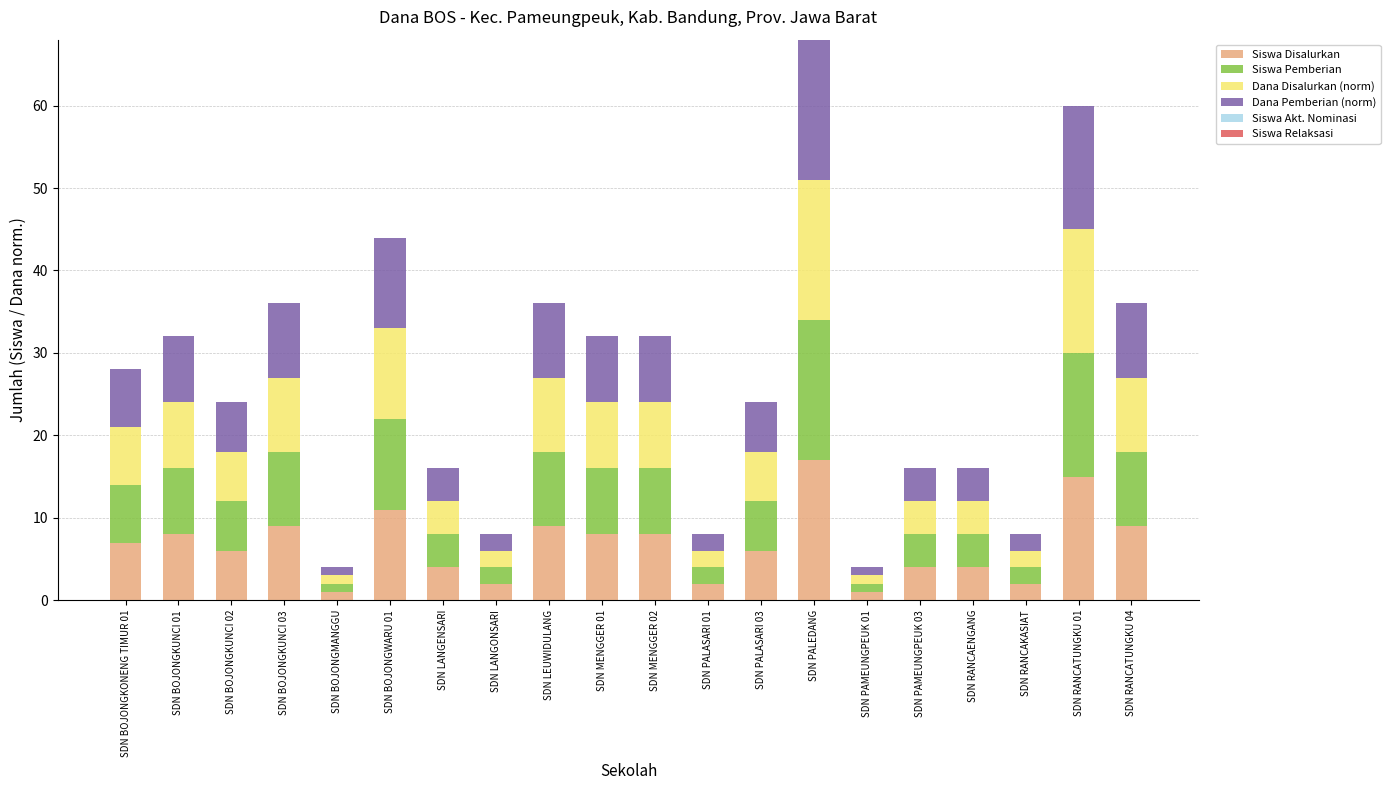

Are the bars horizontal?

No